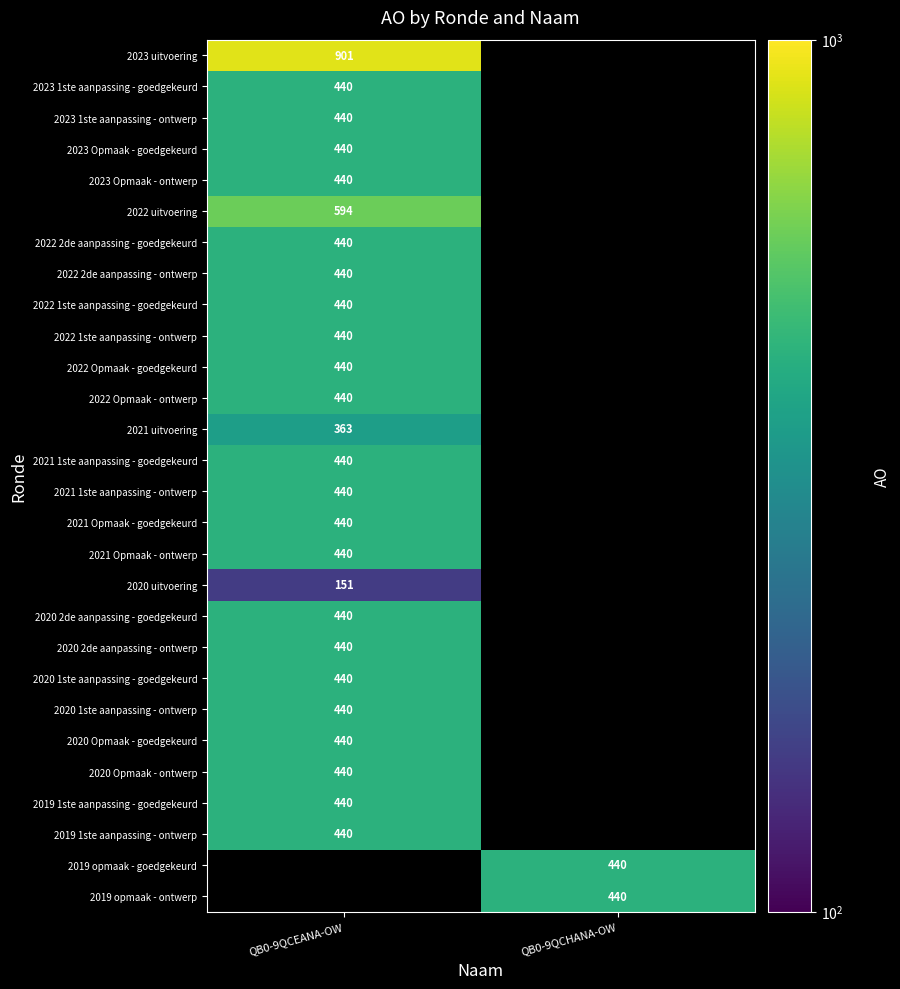

Is it true that 2023 1ste aanpassing - ontwerp equals 635.2 at QB0-9QCEANA-OW?

False